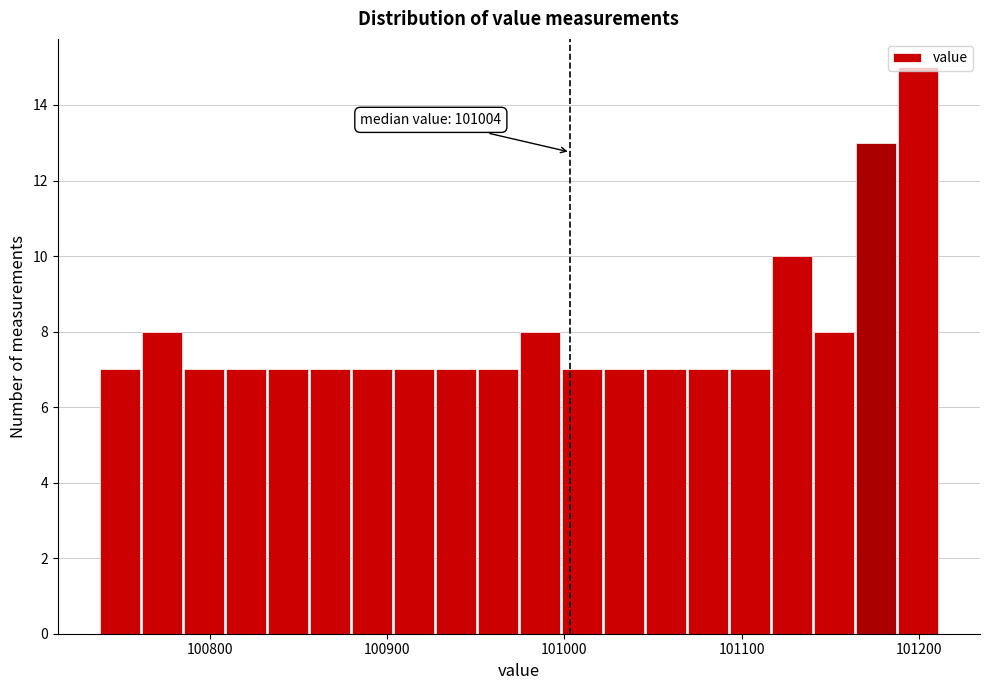

Read against the x-axis, roughly where is the centre of the tallest bar?

101200